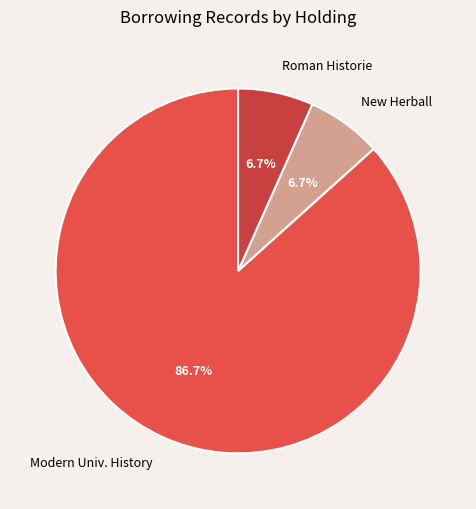

Does any single category account for the majority?

Yes